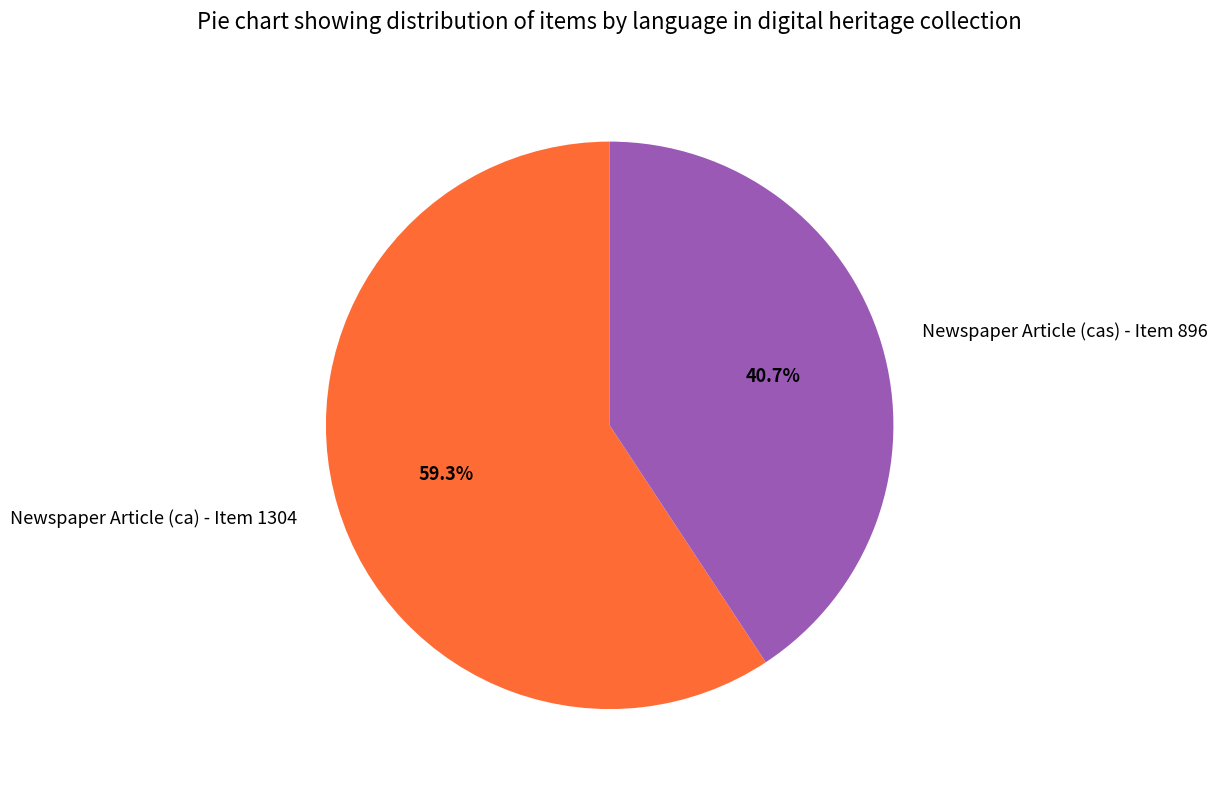

Between Newspaper Article (cas) - Item 896 and Newspaper Article (ca) - Item 1304, which is larger?

Newspaper Article (ca) - Item 1304